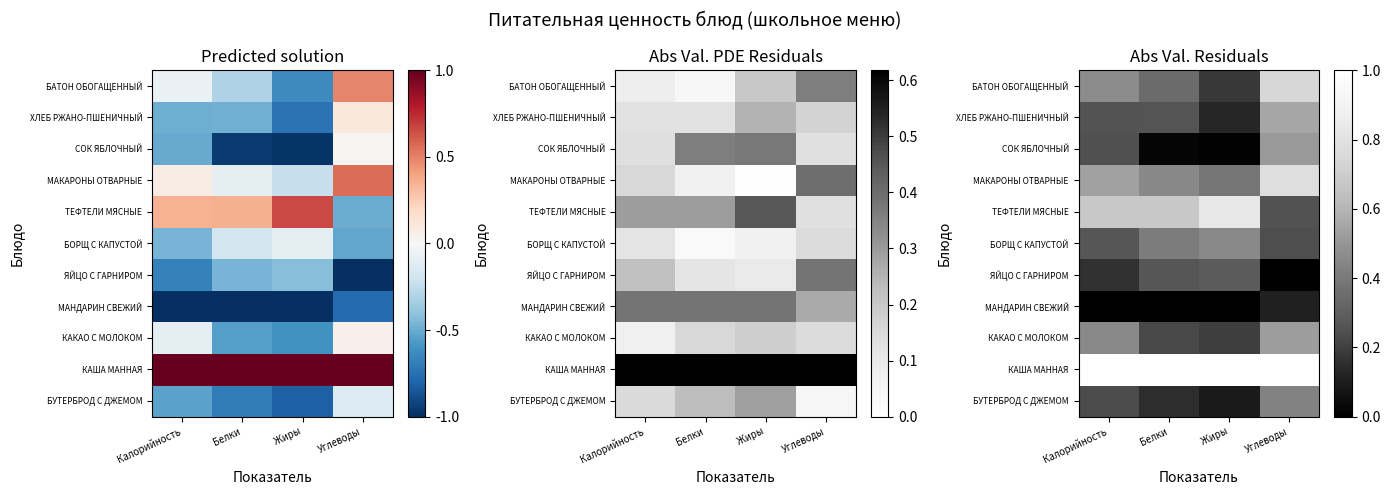

At which label does МАНДАРИН СВЕЖИЙ reach its peak?

Углеводы